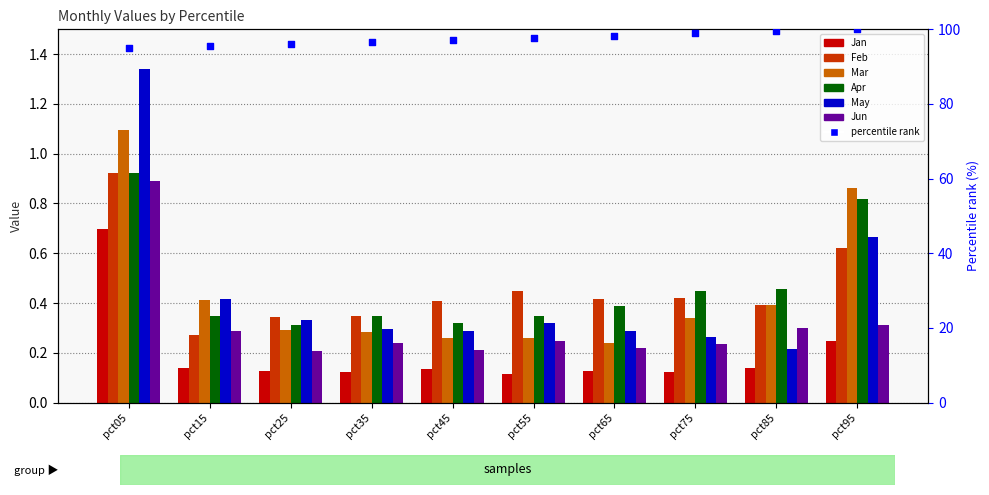

Which series contains the lowest Y value?

Jan